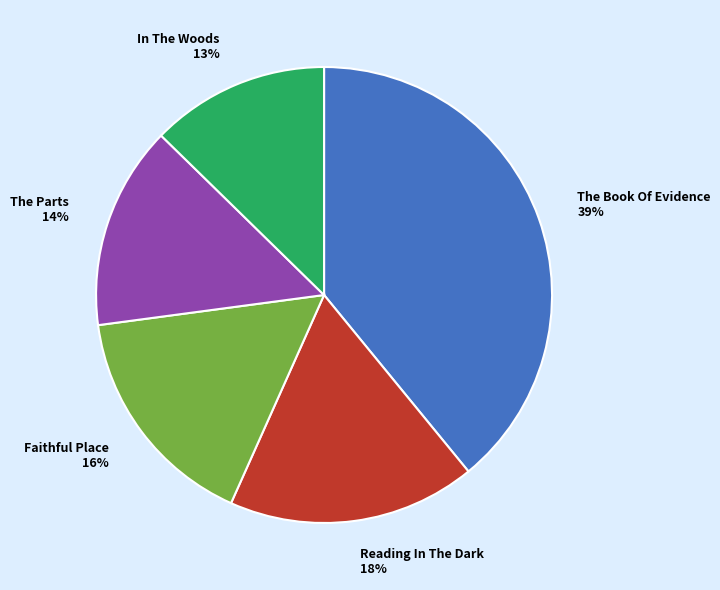

Count the number of slices in the pie.

5